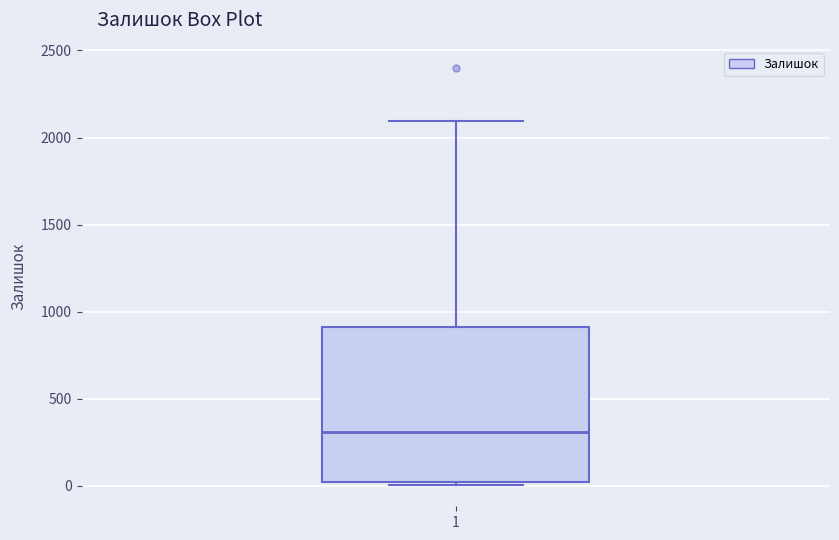

Read this box plot against the y-axis: the position of the median line, the range covered by the box, and the ends of both whiskers. The values are not printed on the chart, so give them approximately, as read against the axis.

median 300, box 0 to 900, whiskers 0 (just below the box's lower edge) to 2100